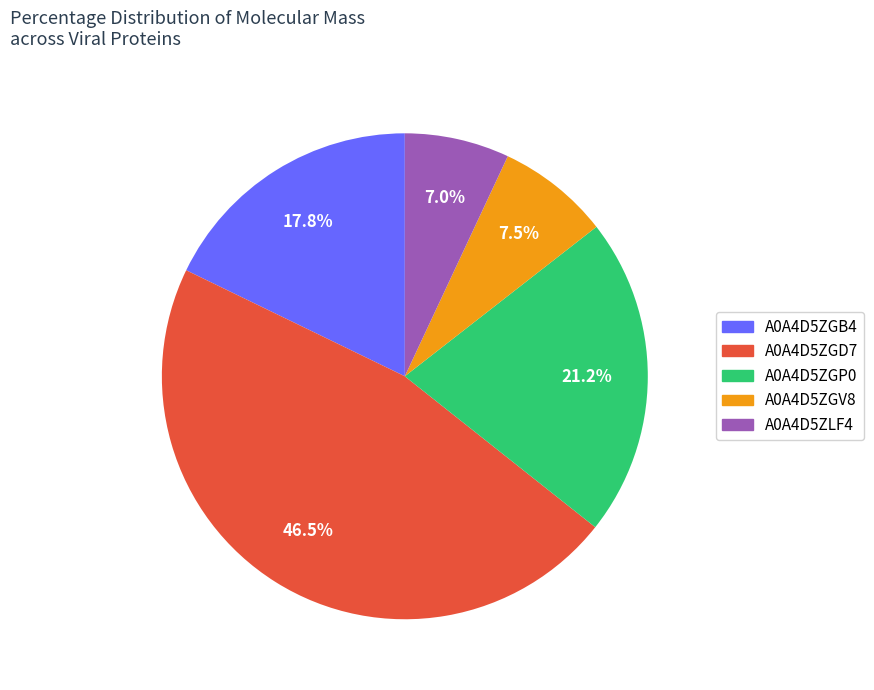

How many slices are in this pie chart?

5